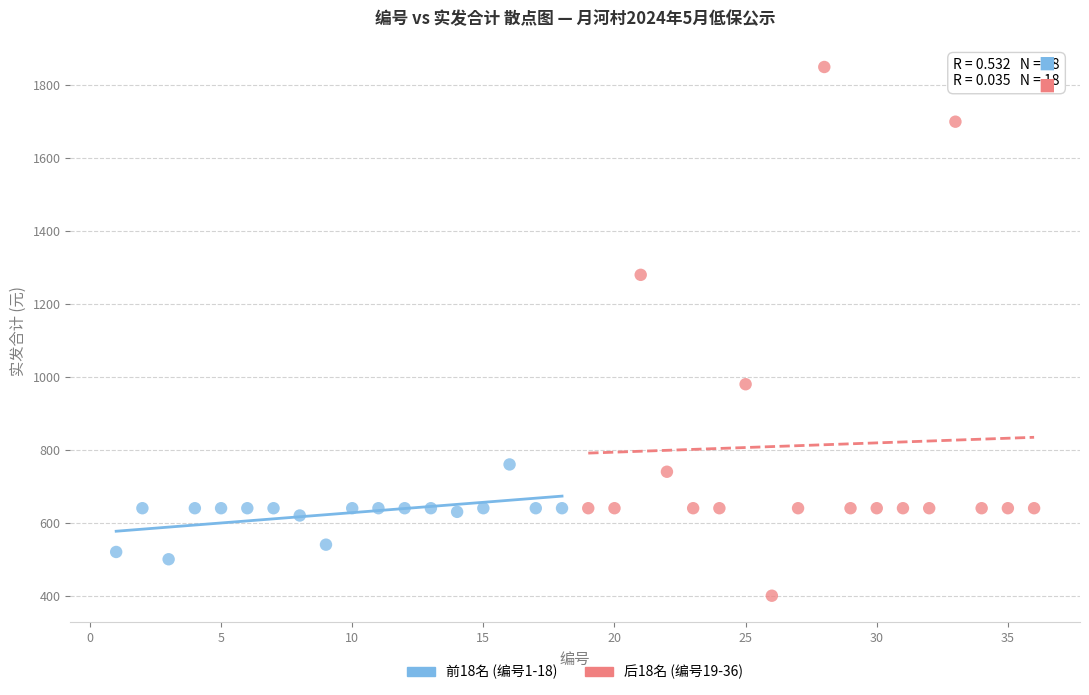

Which series has the largest Y range (max minus min)?

后18名 (编号19-36)